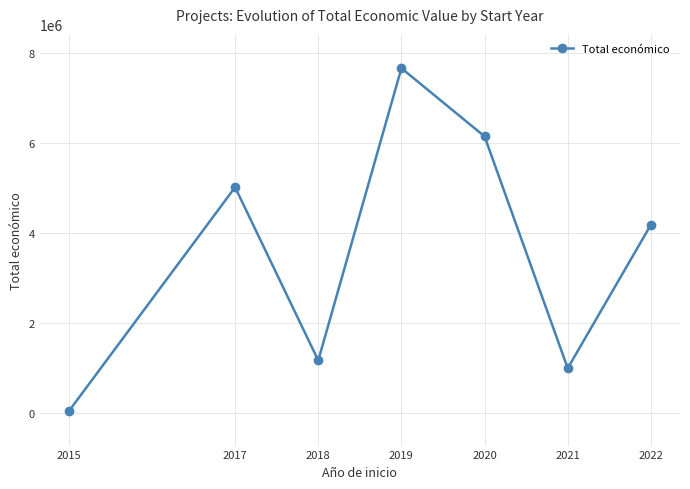

Which has a higher value, 2020 or 2017?

2020